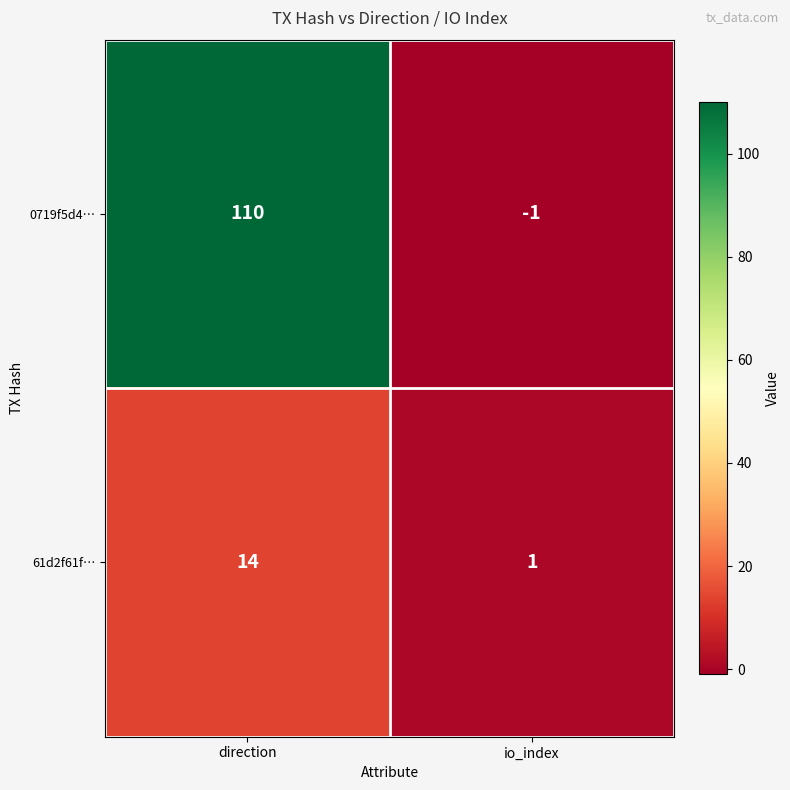

Rank the series by their maximum value, from highest to lowest.

0719f5d4…, 61d2f61f…